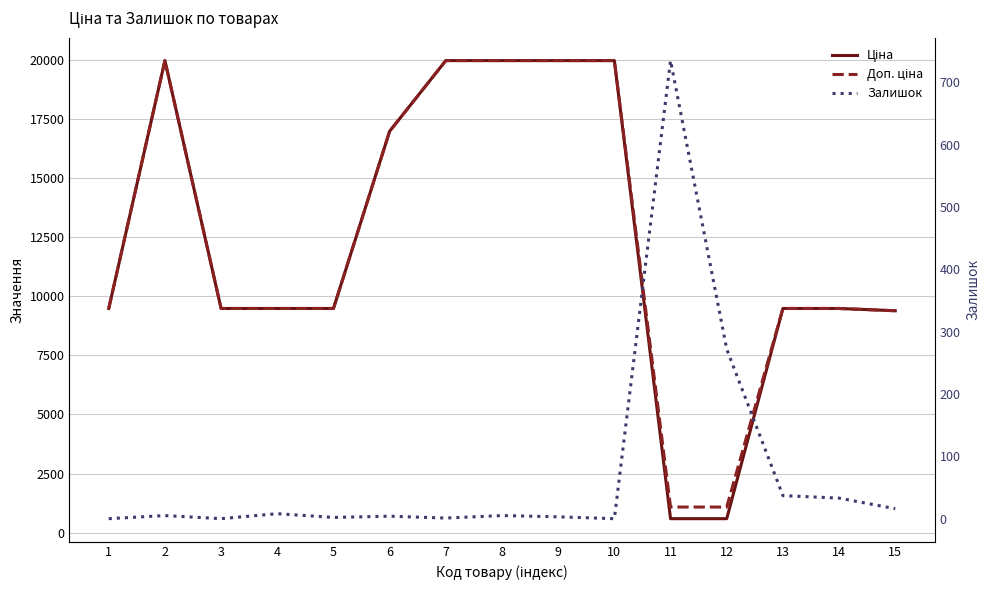

What is the total value across all series at 2?

39933.3